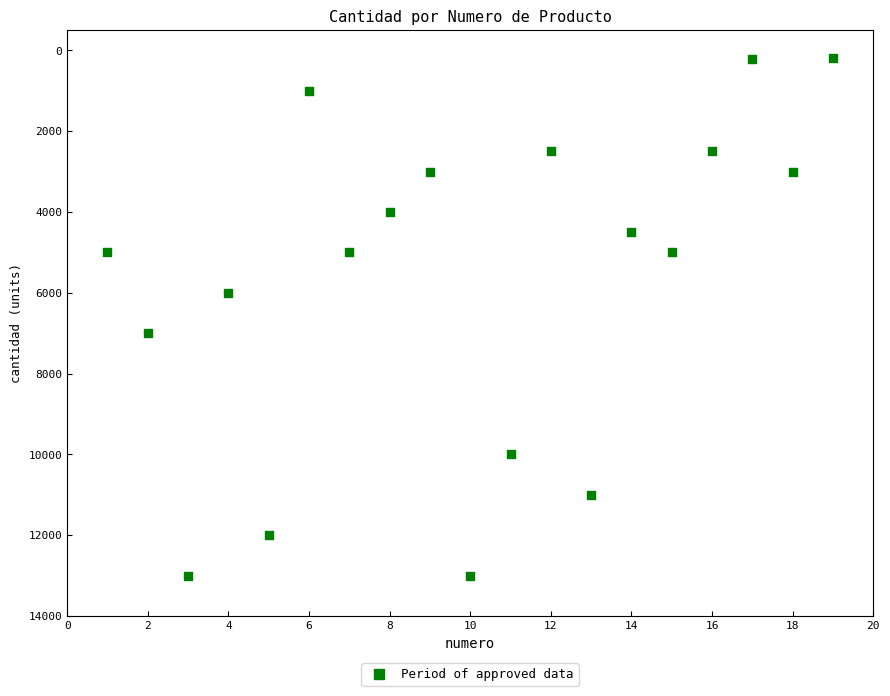

What is the range of Y values (max minus min)?

12810